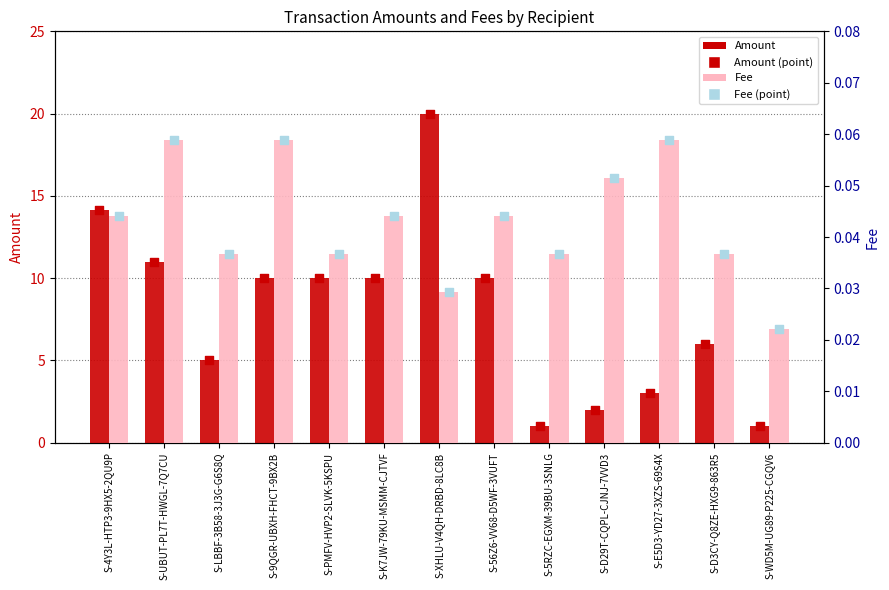

Which series contains the lowest Y value?

Fee